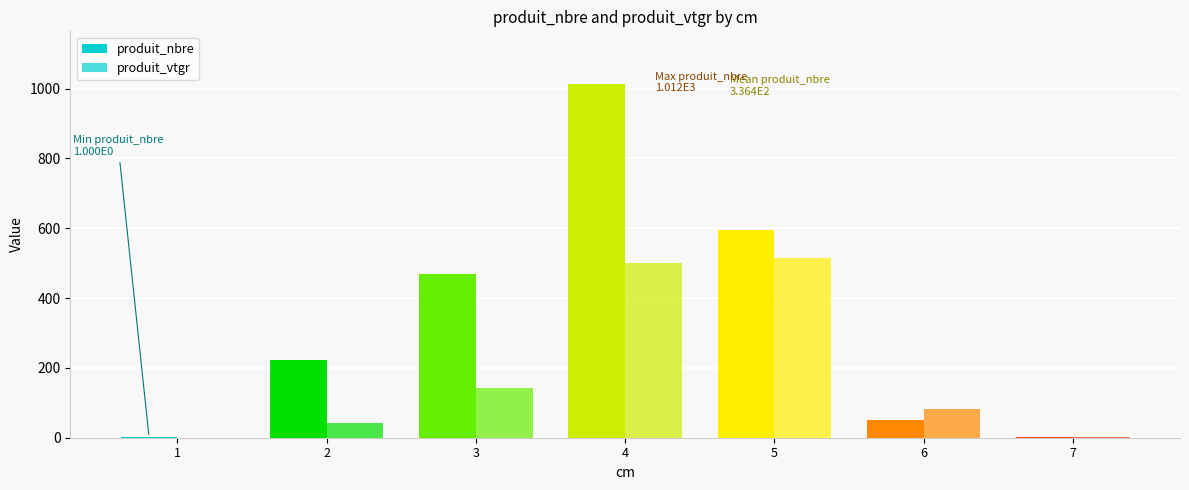

Count the number of categories in the chart.

7